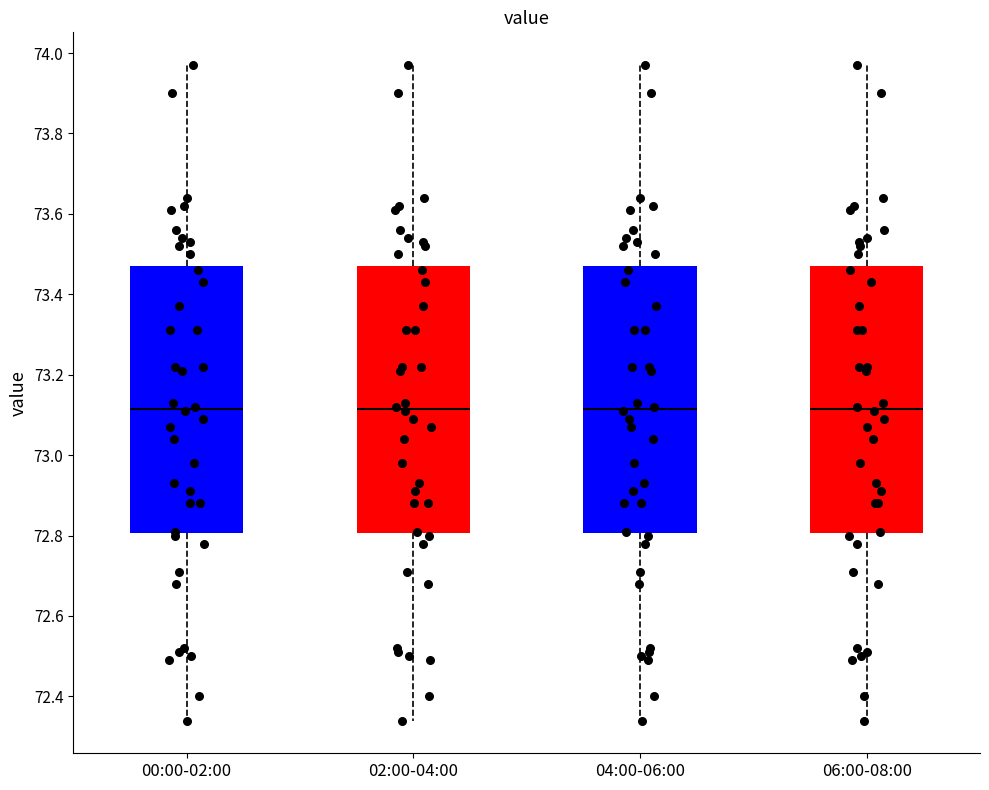

Reading left to right, transcribe this box plot: for each box, give where its median line is, the range the box spans, and where its two whiskers end, as read against the y-axis. The values are not printed on the chart, so give them approximately, as read against the axis.

00:00-02:00: median 73.12, box 72.80 to 73.48, whiskers 72.34 to 73.98
02:00-04:00: median 73.12, box 72.80 to 73.48, whiskers 72.34 to 73.98
04:00-06:00: median 73.12, box 72.80 to 73.48, whiskers 72.34 to 73.98
06:00-08:00: median 73.12, box 72.80 to 73.48, whiskers 72.34 to 73.98